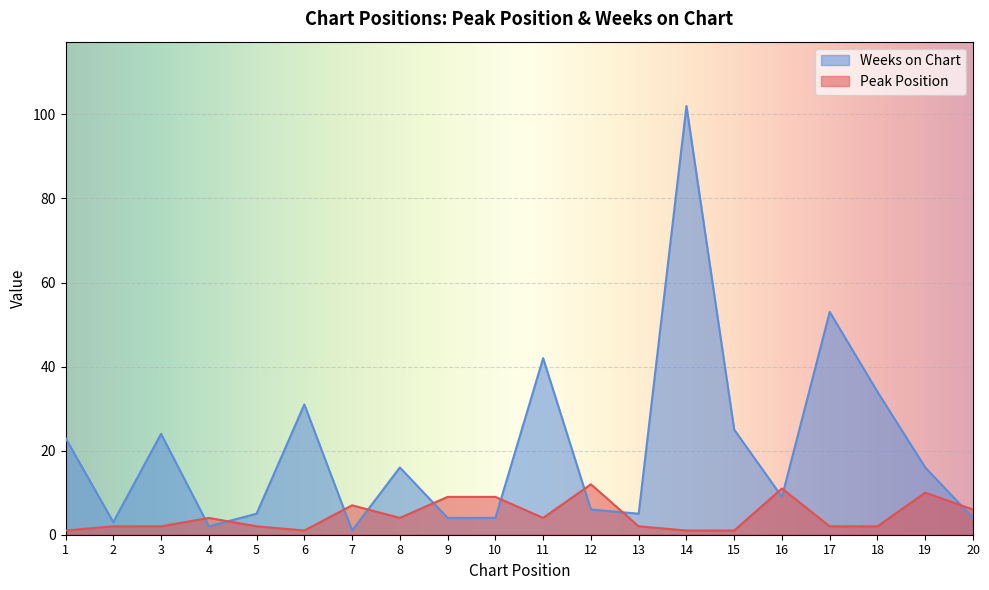

How many lines are shown in the chart?

2